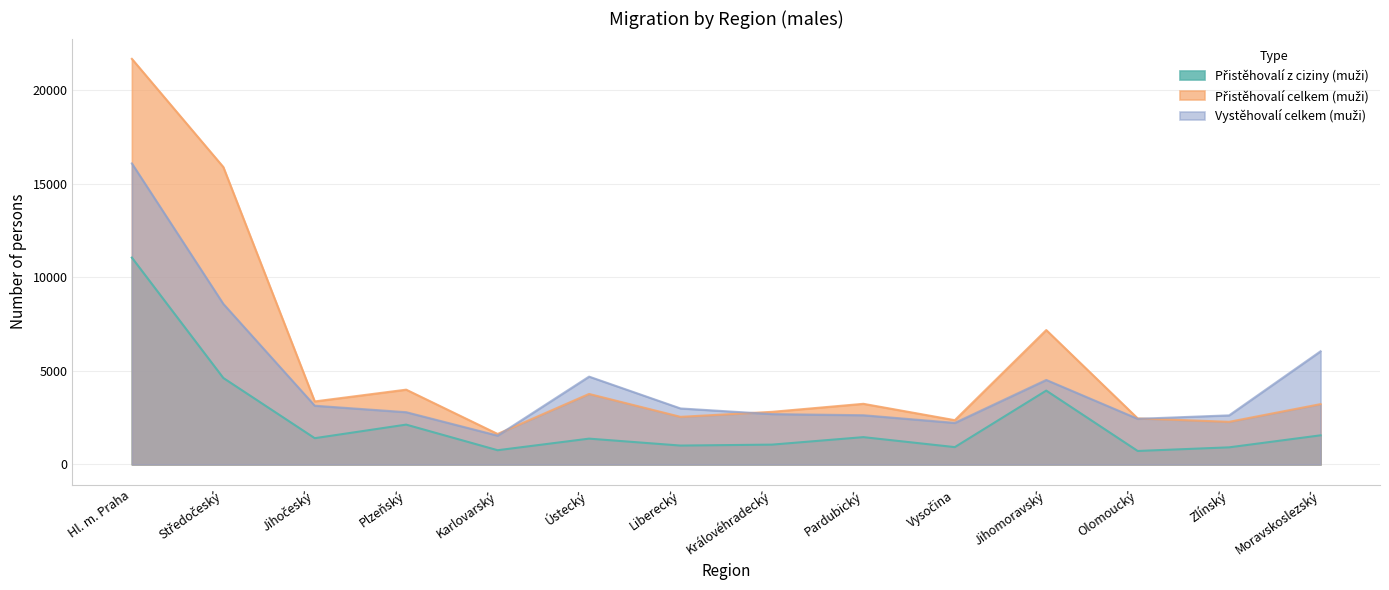

Rank the series by their average value, from lowest to highest.

Přistěhovalí z ciziny (muži), Vystěhovalí celkem (muži), Přistěhovalí celkem (muži)